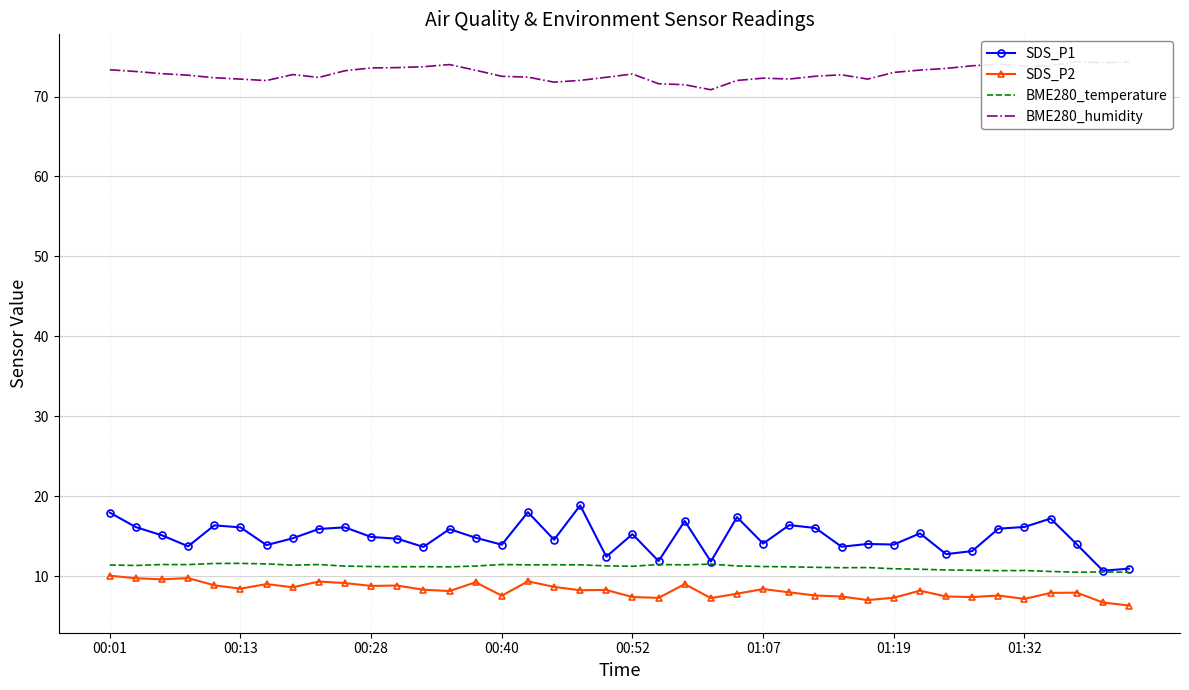

What is the average value of the SDS_P2 series?

8.2